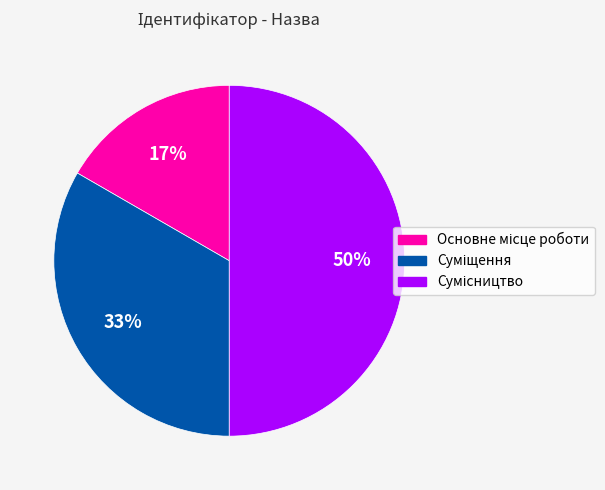

To the nearest percent, what is the average slice percentage?

33%